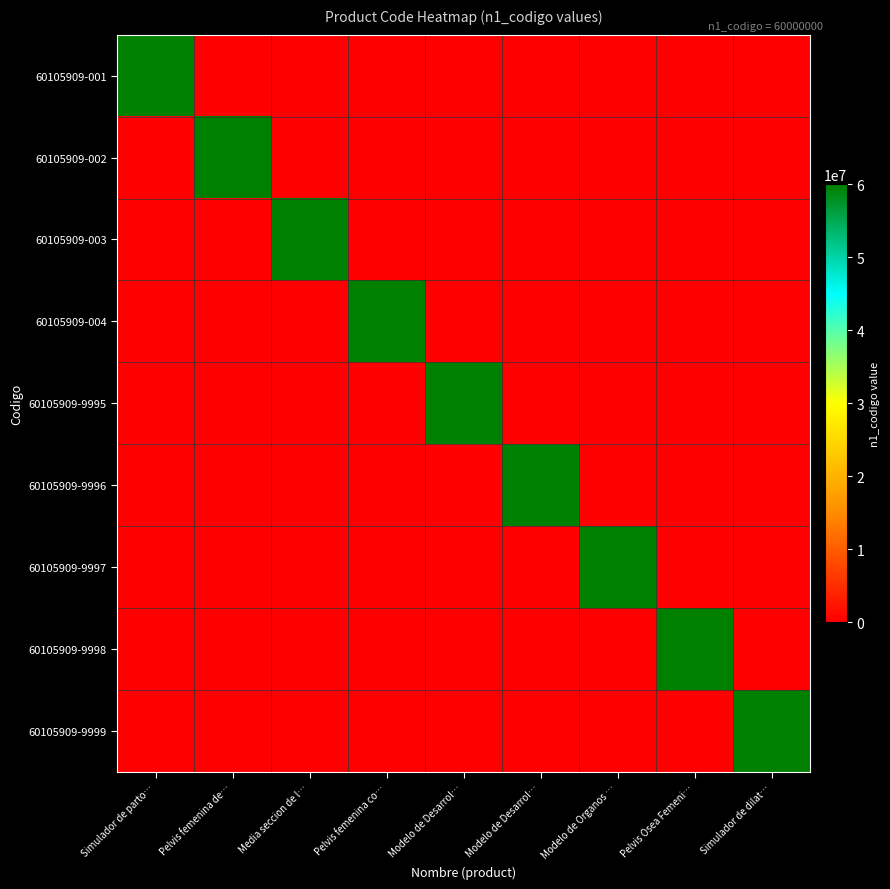

Between Modelo de Desarrol… and Pelvis Osea Femeni…, which is larger?

Modelo de Desarrol…